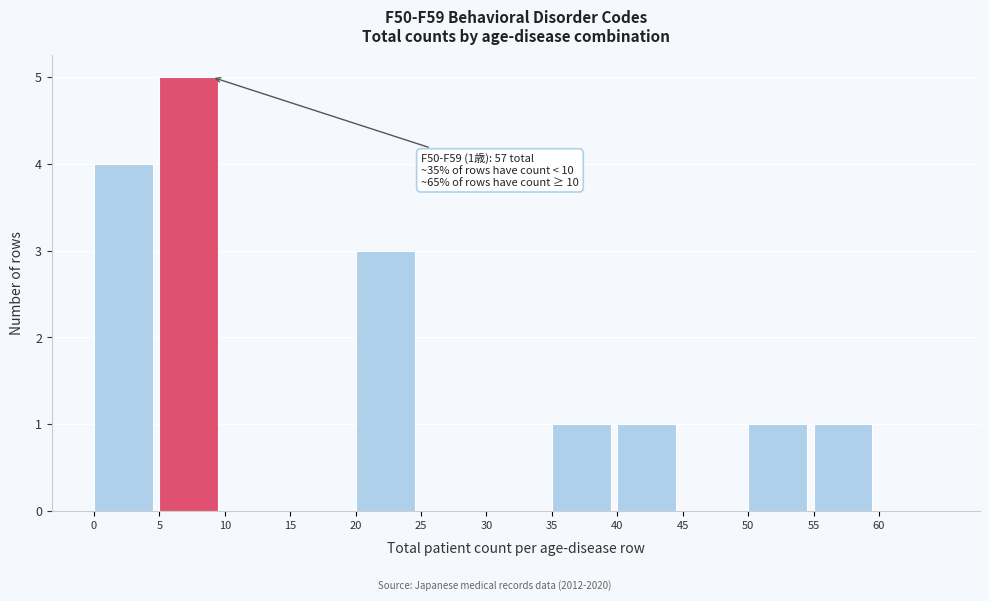

Over which range of the x-axis is the bar tallest?

5 to 10